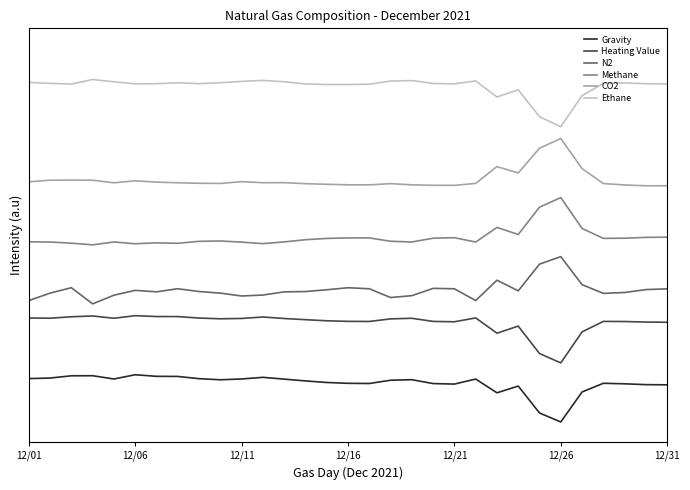

Which series has the largest range (max minus min)?

Methane